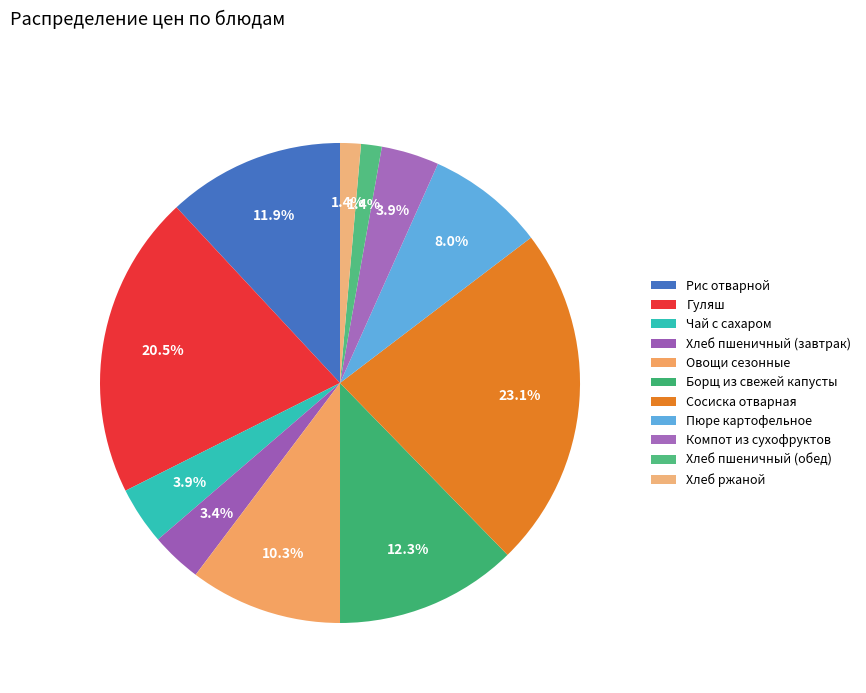

Combined, what portion of the pie is Компот из сухофруктов and Пюре картофельное?

11.9%